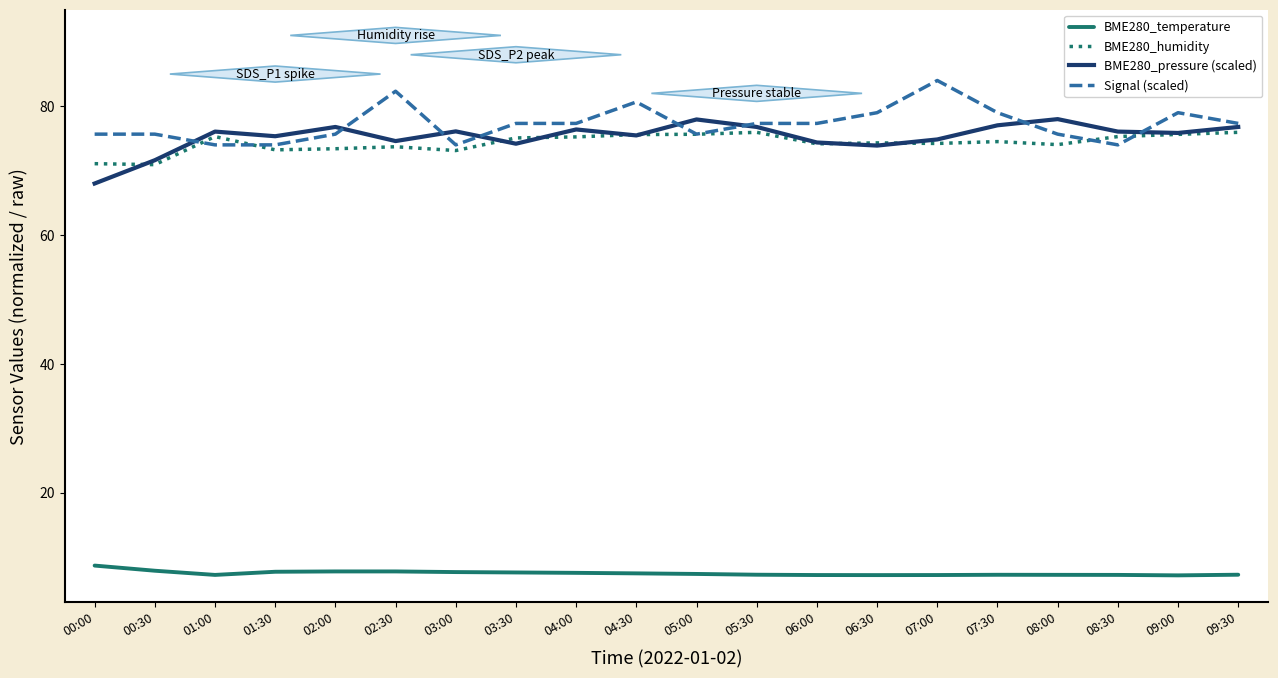

What position from the right is 08:00?

4